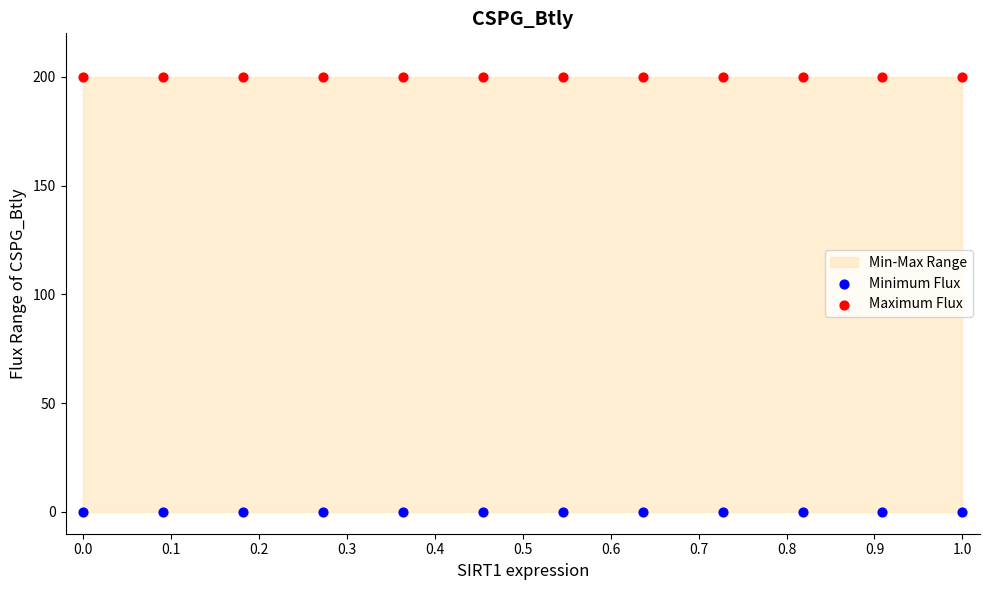

Which series reaches the minimum Y coordinate?

Minimum Flux